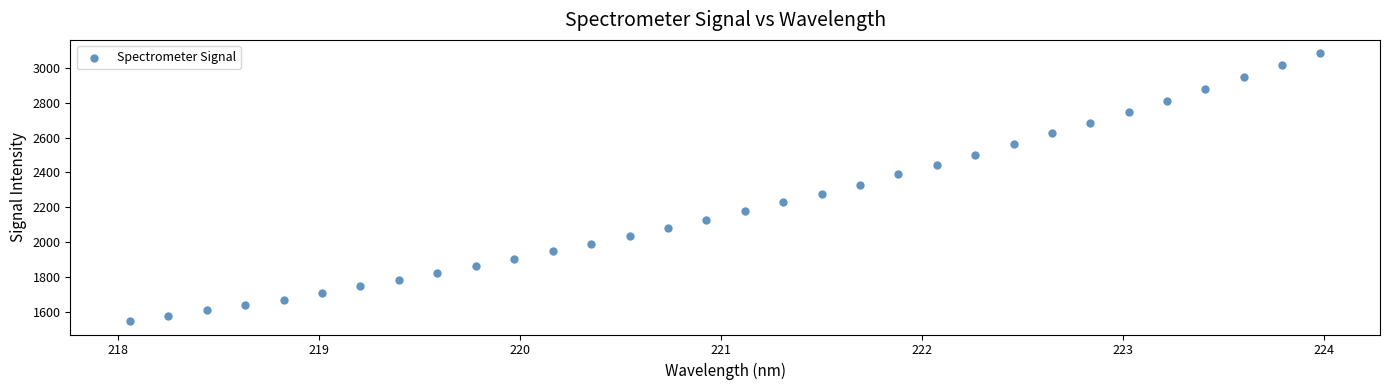

What is the range of X values (max minus min)?

5.9